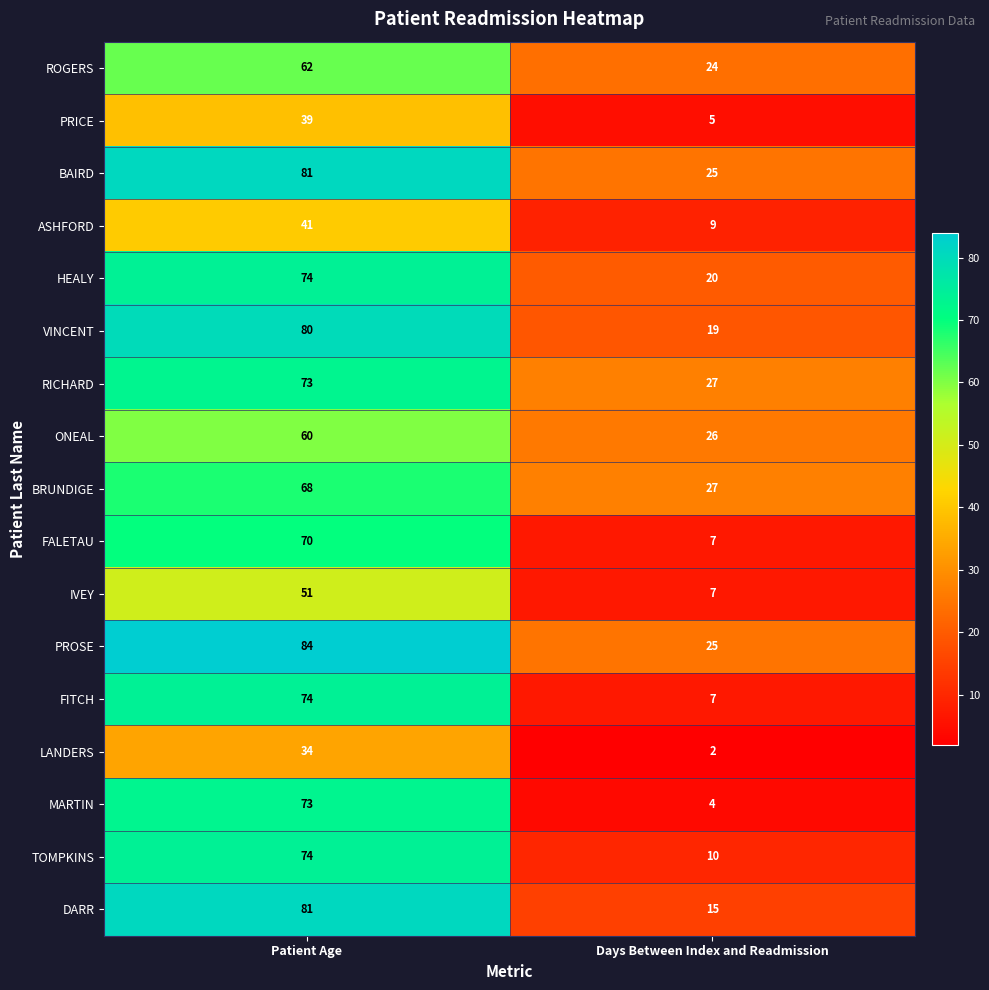

At how many categories does at least one series exceed 70?

1